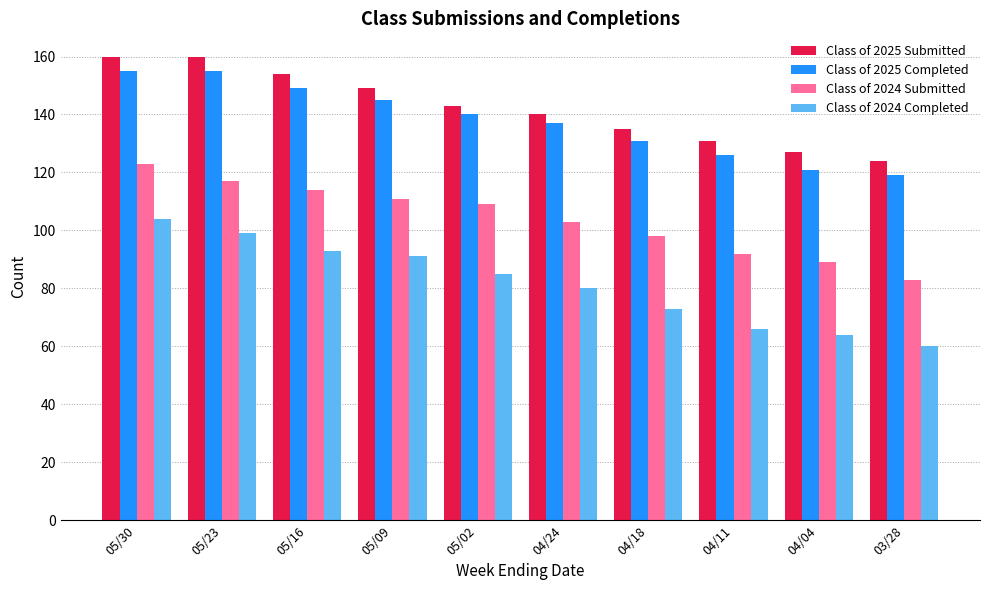

How many data points does each series have?

10